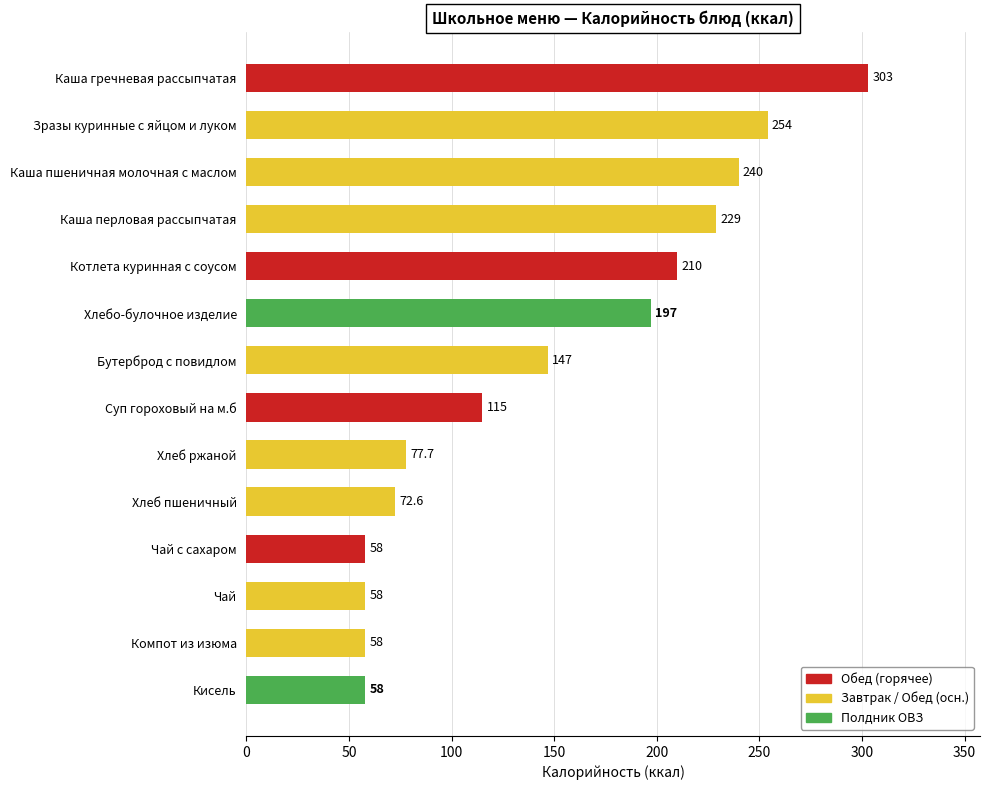

What is the approximate value at Зразы куринные с яйцом и луком?

254.0